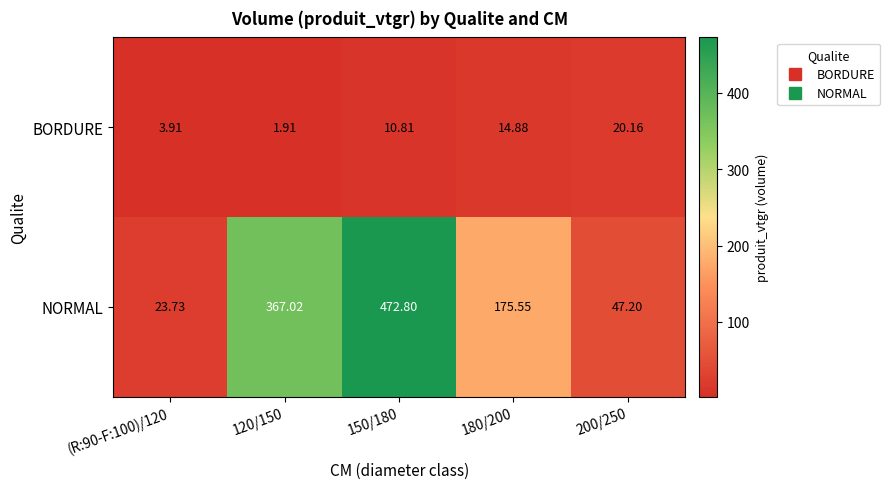

At which category is the sum across all series the highest?

150/180